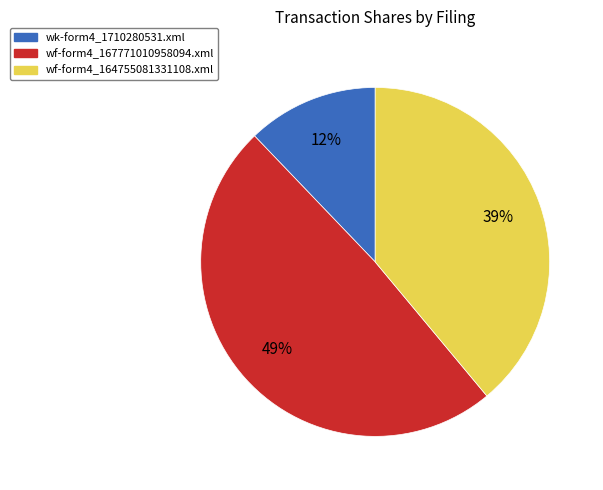

Does any single category account for the majority?

No